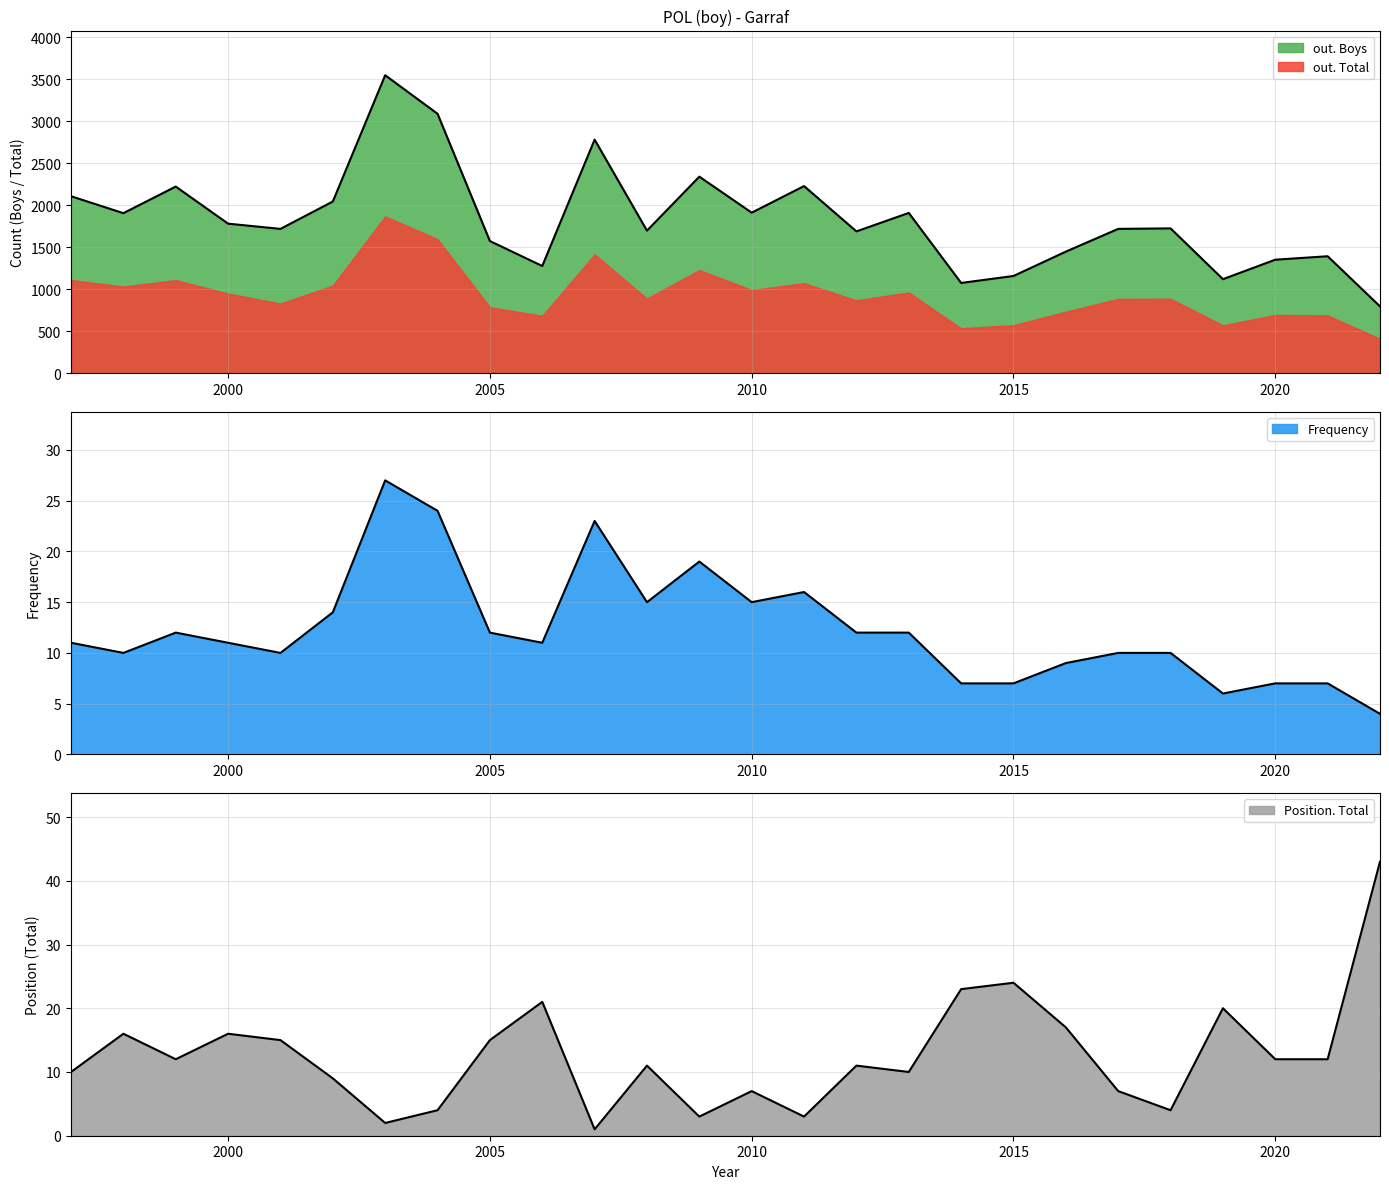

What is the value of the Frequency point at the 4th from the left?

11